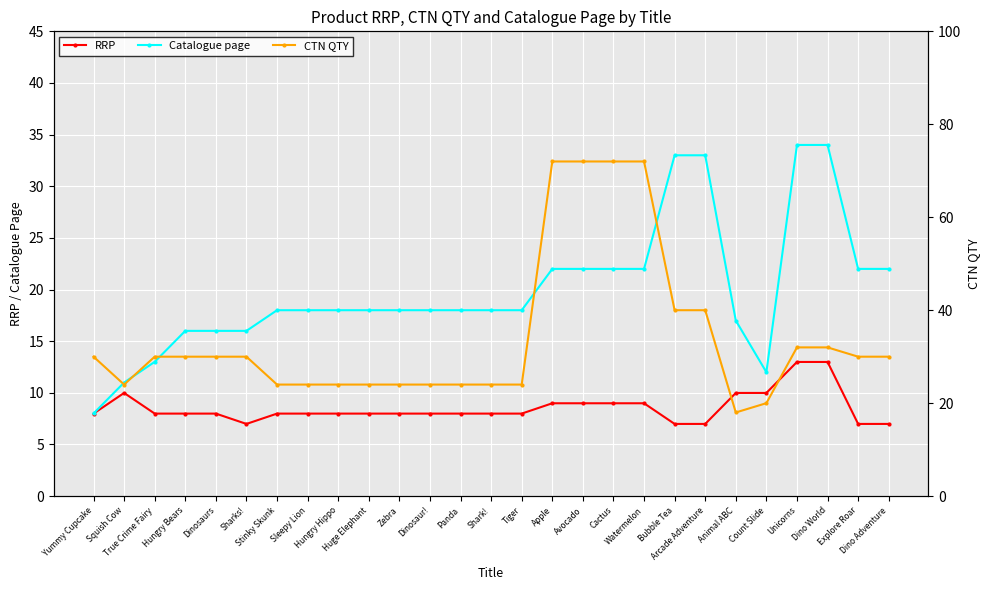

True or false: Catalogue page and RRP cross at least once.

False